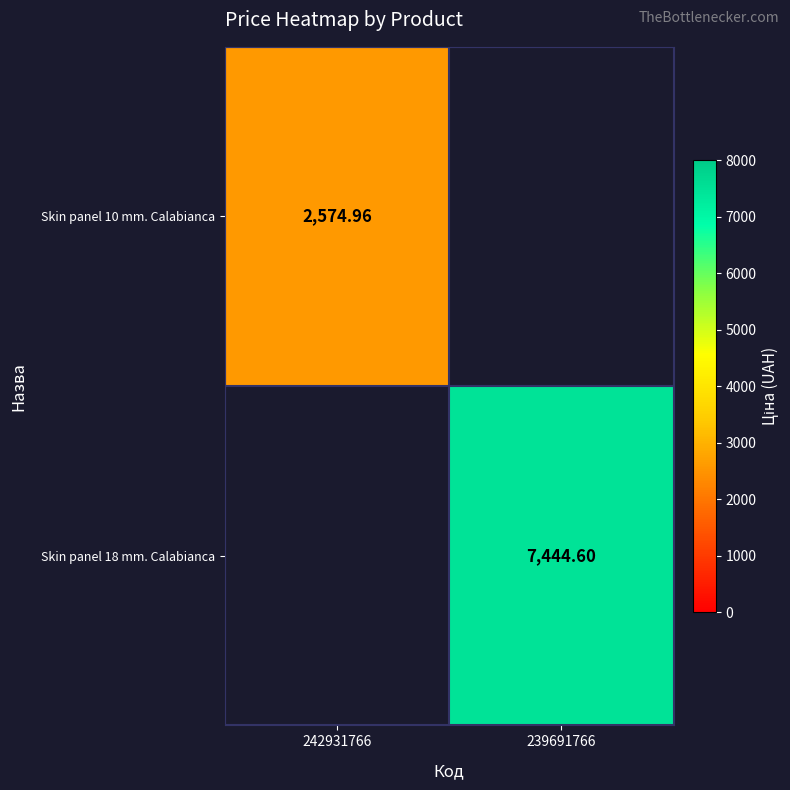

What is the maximum value shown in the chart?

7444.6